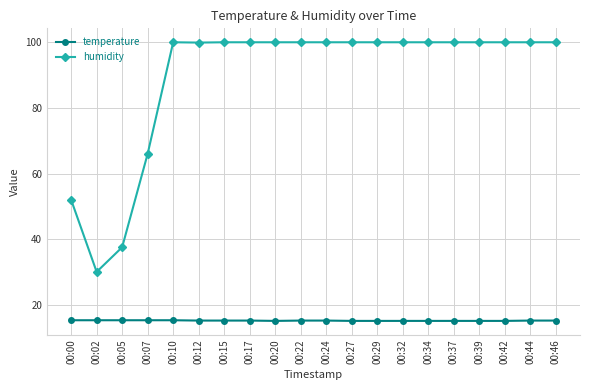

Count the number of data series in this chart.

2